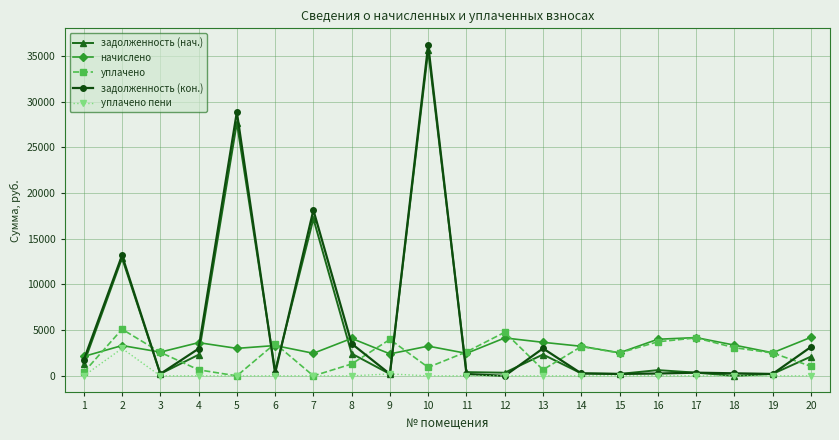

What is the total value across all series at 11?

5702.6